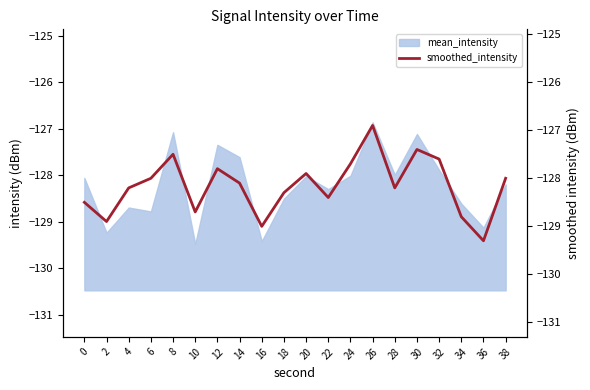

Between 10 and 12, which is larger?

12